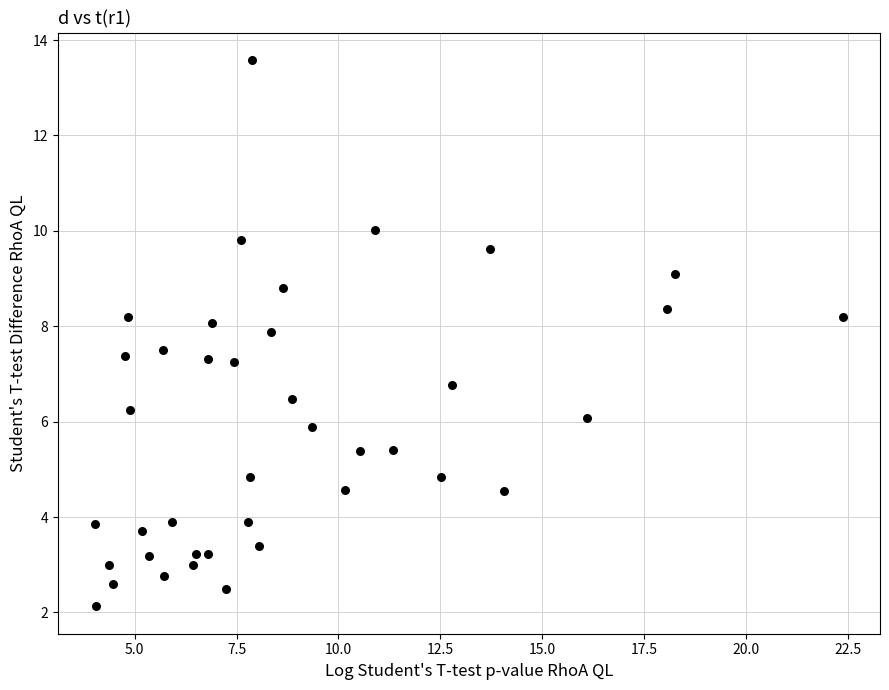

What is the range of X values (max minus min)?

18.3